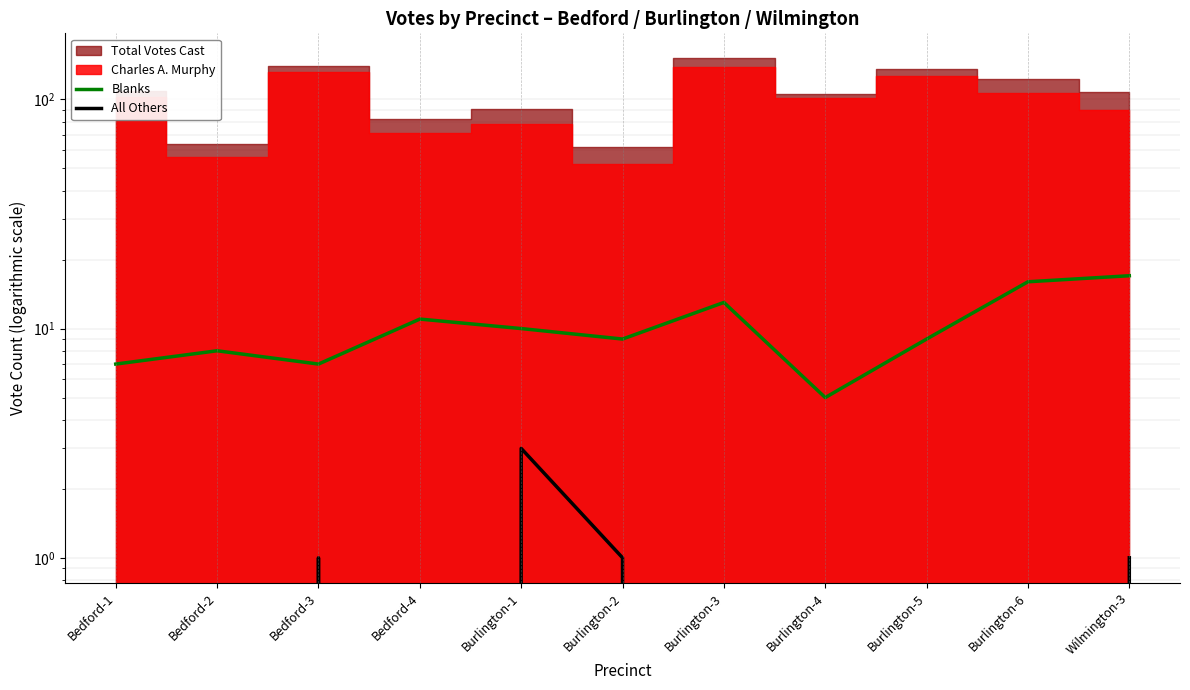

What is the spread (max minus min) of values at Burlington-6?

16